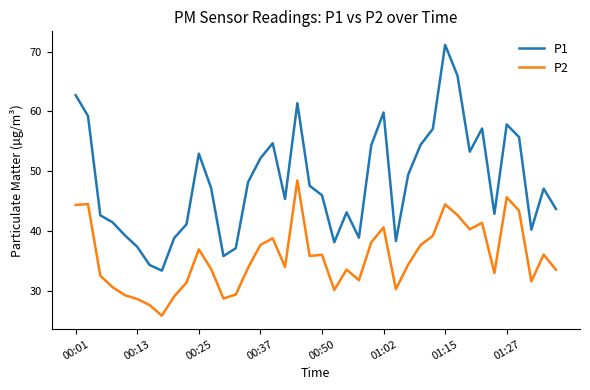

Which series has the largest range (max minus min)?

P1